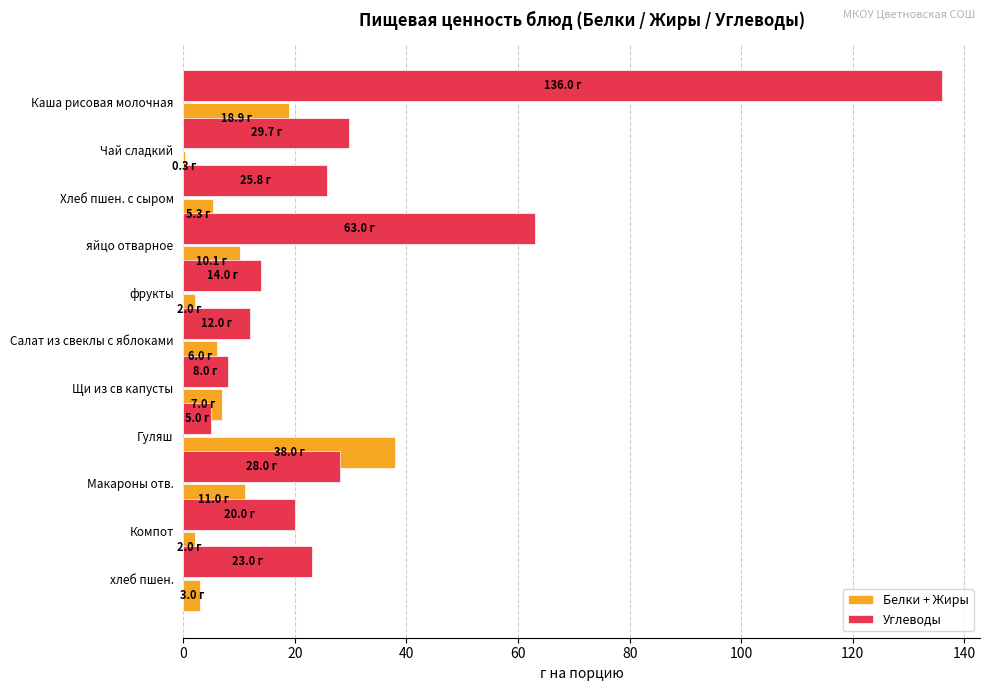

How many groups of bars are there?

11